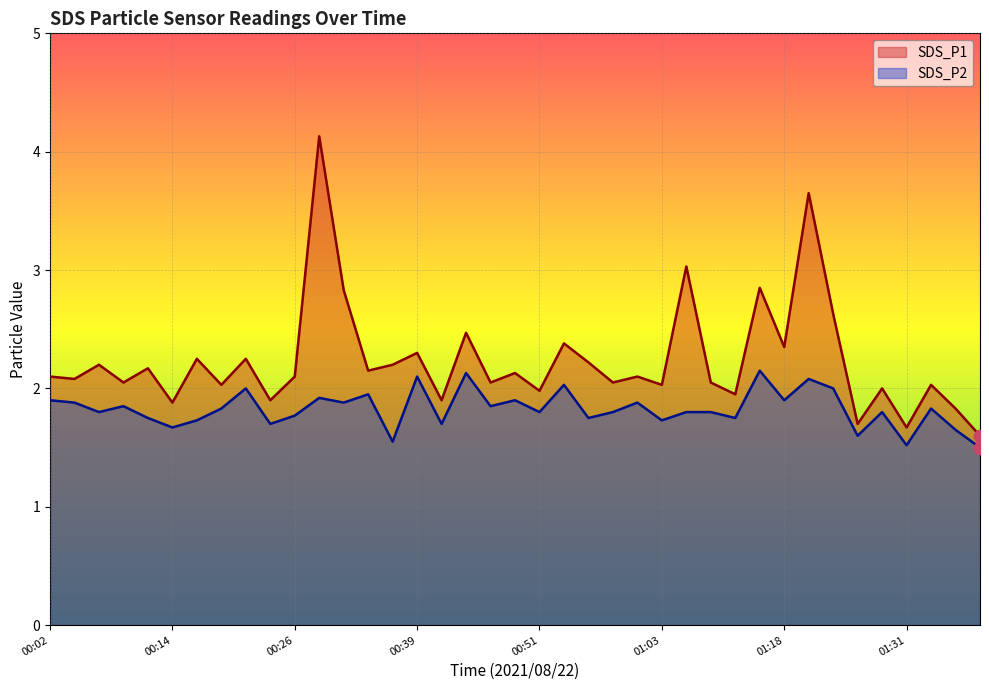

Which series contains the highest Y value?

SDS_P1